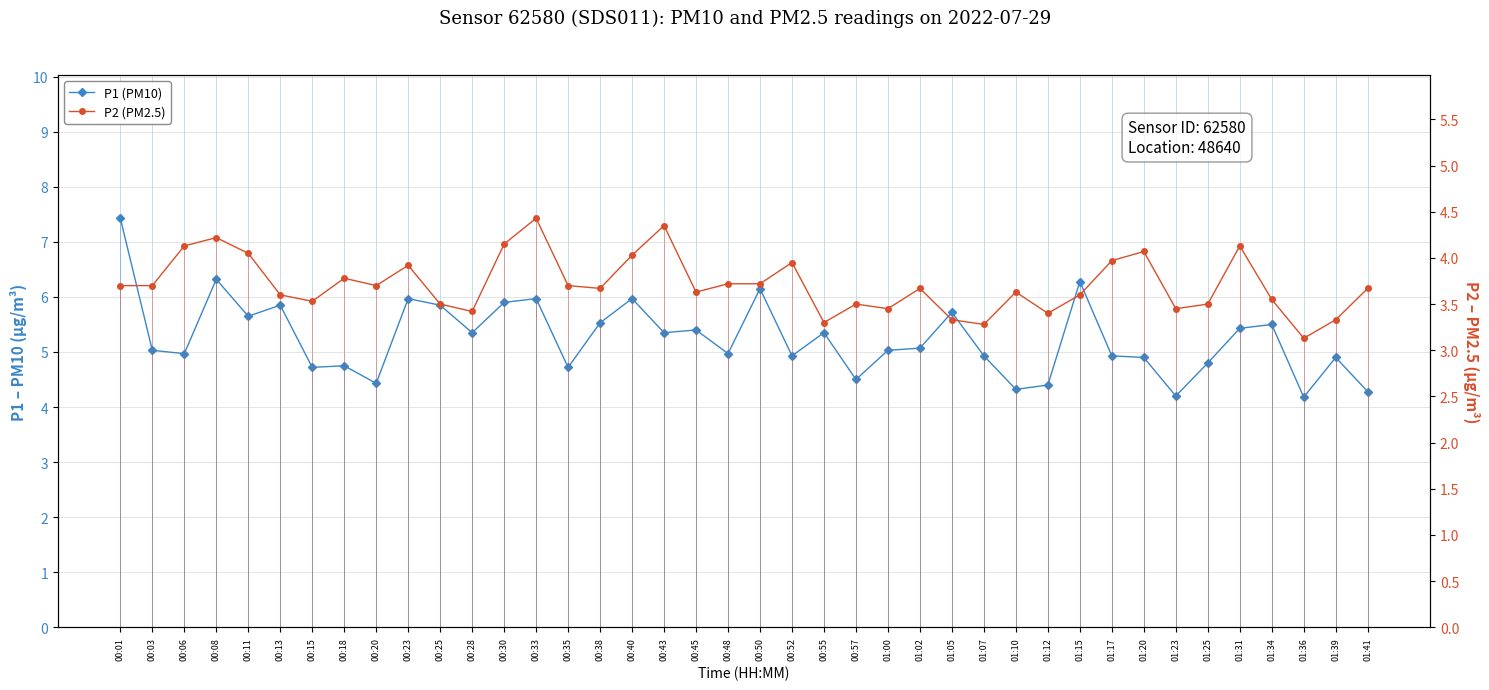

What is the lowest value of the P2 (PM2.5) series?

3.1